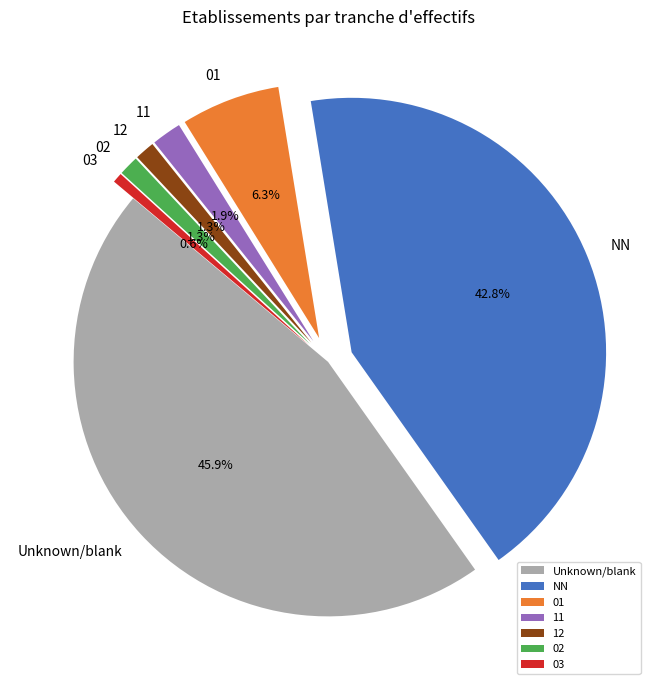

How many segments does this pie chart have?

7